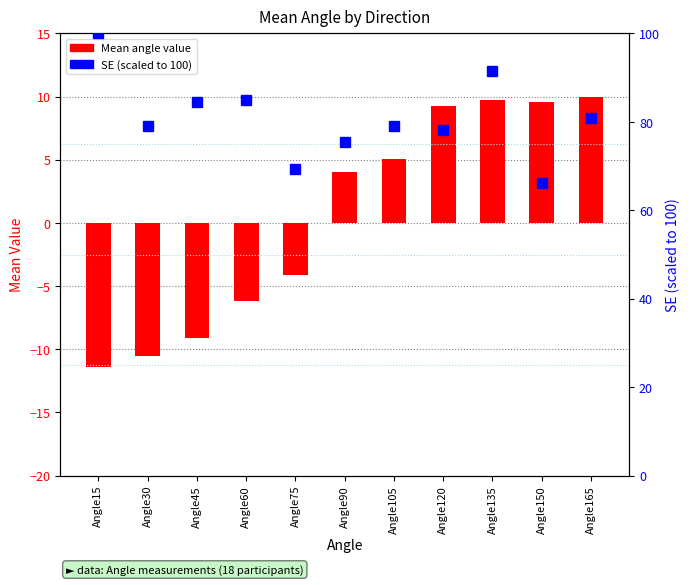

What is the value of the SE (scaled) bar at the 3rd from the left?

84.4